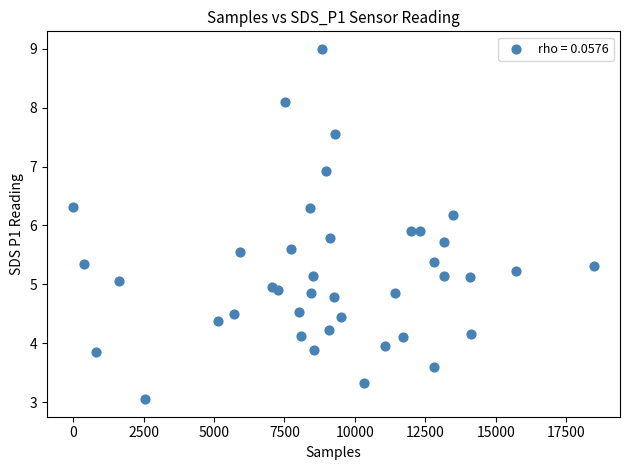

What is the range of X values (max minus min)?

18487.0